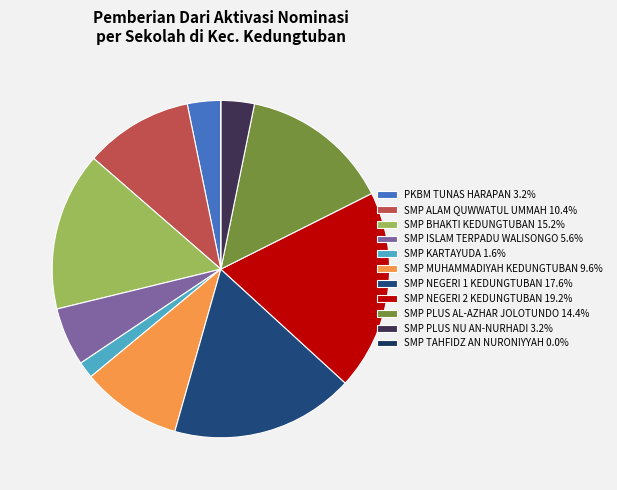

To the nearest percent, what is the difference between the SMP NEGERI 1 KEDUNGTUBAN and SMP BHAKTI KEDUNGTUBAN slice percentages?

2%